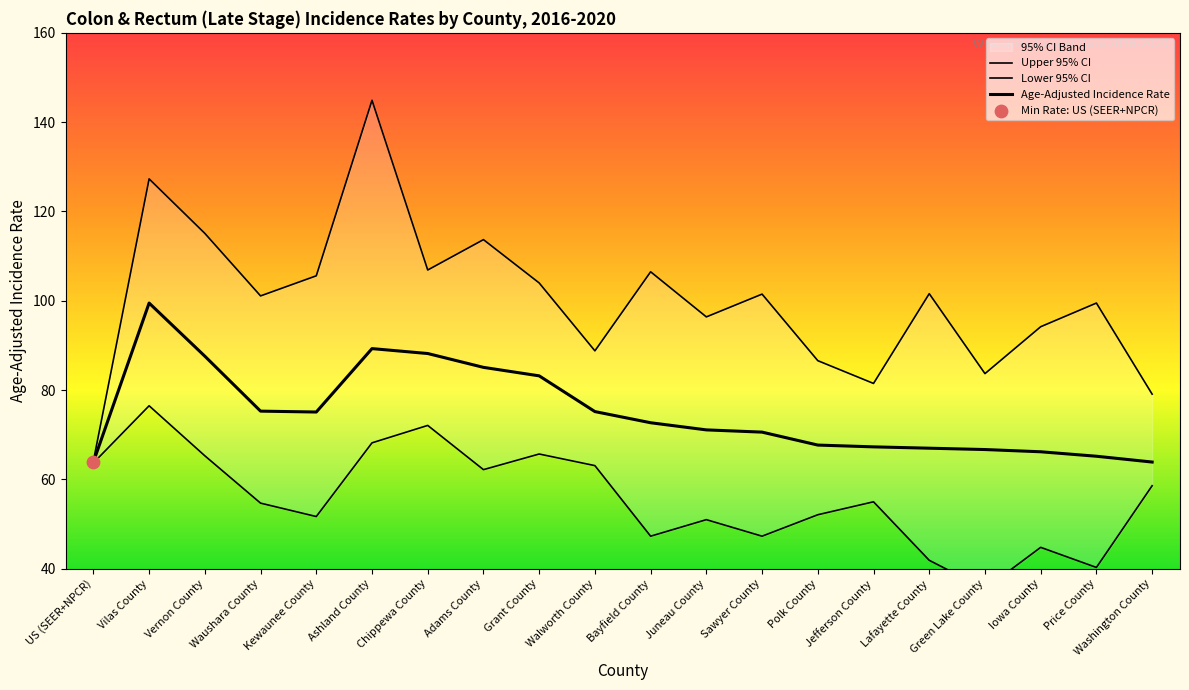

Is the value of Age-Adjusted Incidence Rate at Grant County greater than the value of Upper 95% CI at US (SEER+NPCR)?

Yes